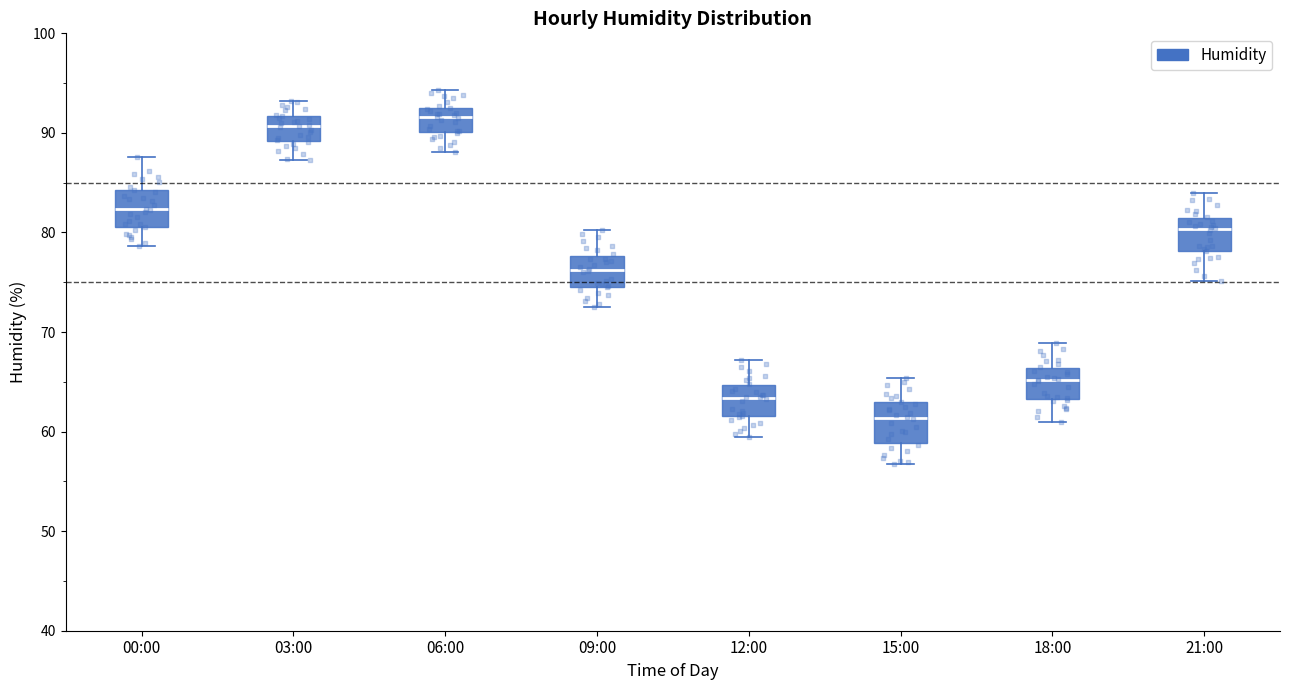

Reading left to right, transcribe this box plot: for each box, give where its median line is, the range the box spans, and where its two whiskers end, as read against the y-axis. The values are not printed on the chart, so give them approximately, as read against the axis.

00:00: median 82, box 81 to 84, whiskers 79 to 88
03:00: median 91, box 89 to 92, whiskers 87 to 93
06:00: median 92 (inside the box), box 90 to 92, whiskers 88 to 94
09:00: median 76, box 75 to 78, whiskers 73 to 80
12:00: median 63, box 62 to 65, whiskers 60 to 67
15:00: median 61, box 59 to 63, whiskers 57 to 65
18:00: median 65, box 63 to 66, whiskers 61 to 69
21:00: median 80, box 78 to 82, whiskers 75 to 84